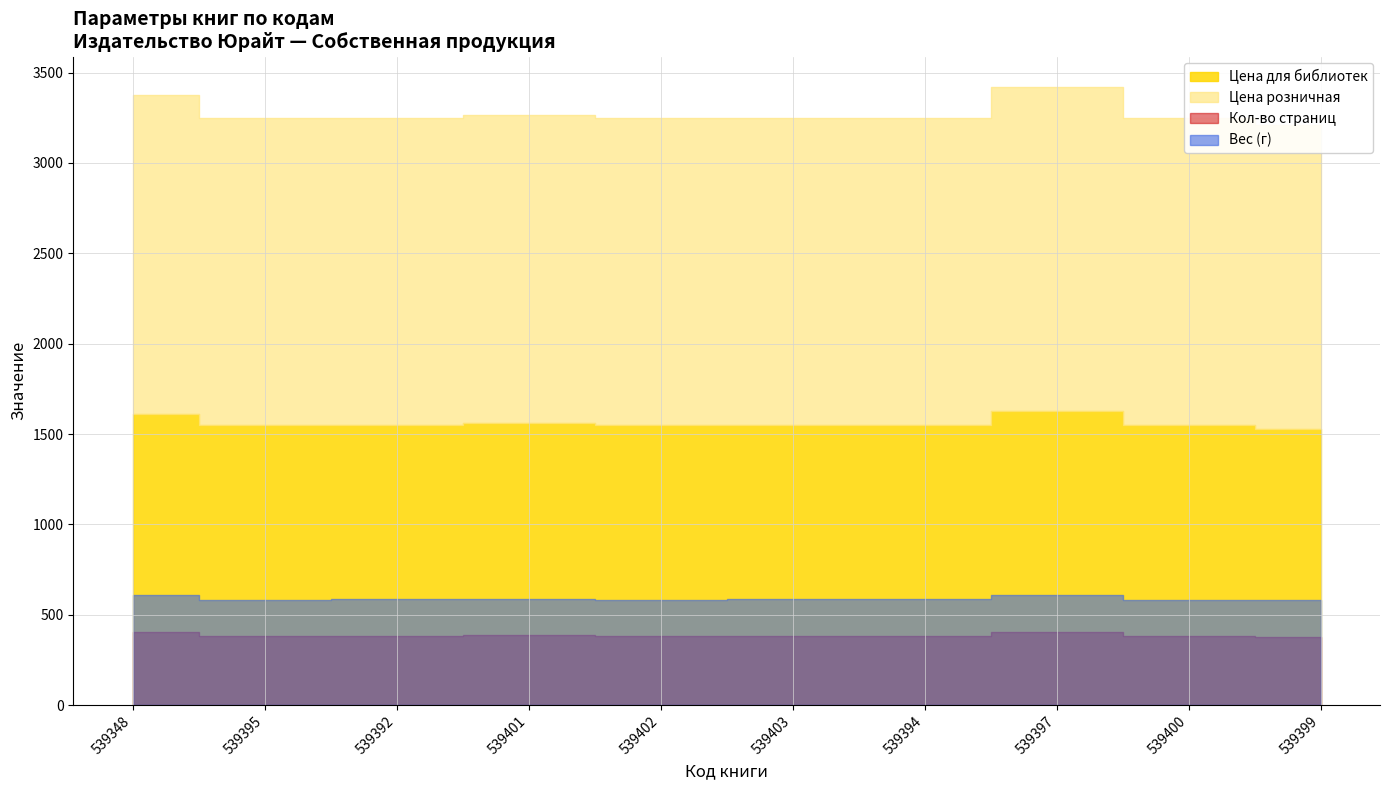

True or false: Кол-во страниц and Цена розничная intersect in this chart.

False